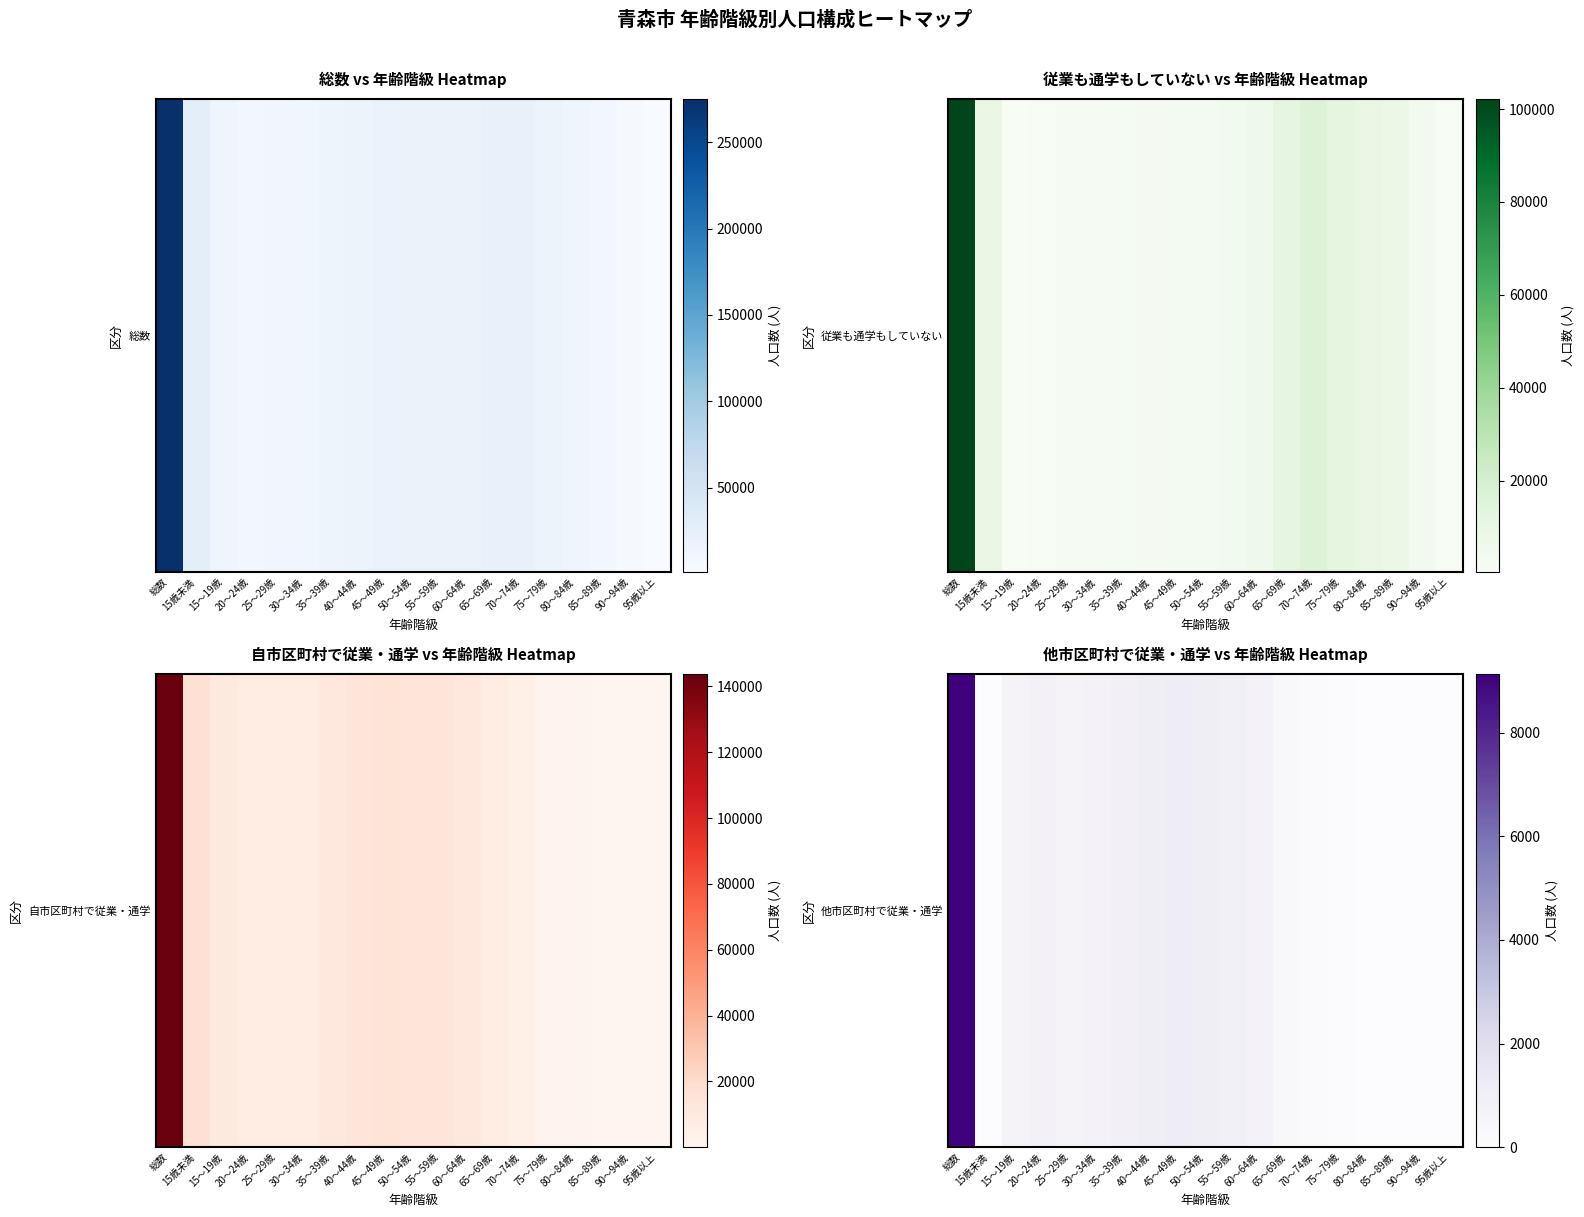

True or false: the data shows 36 at 75～79歳.

True